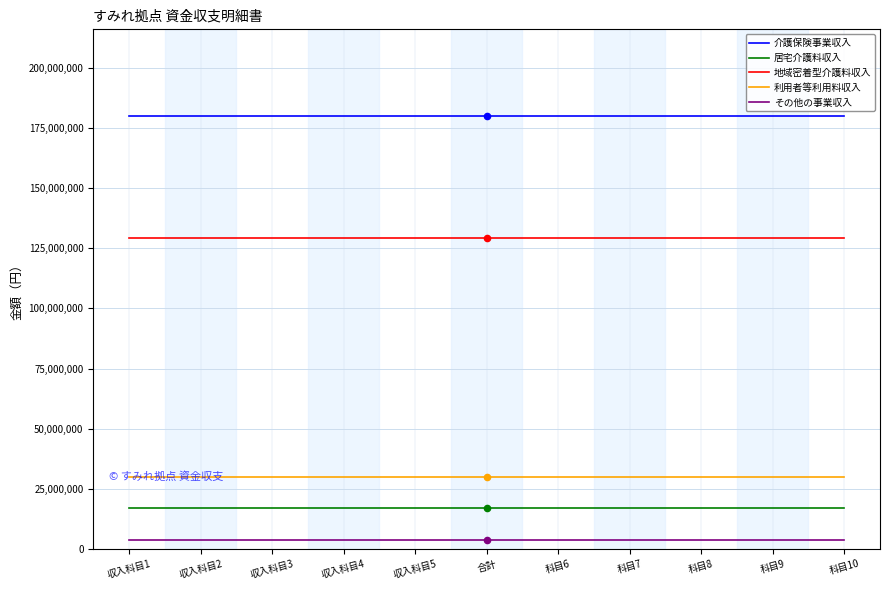

Is the value of 地域密着型介護料収入 at 科目10 greater than the value of その他の事業収入 at 科目10?

Yes